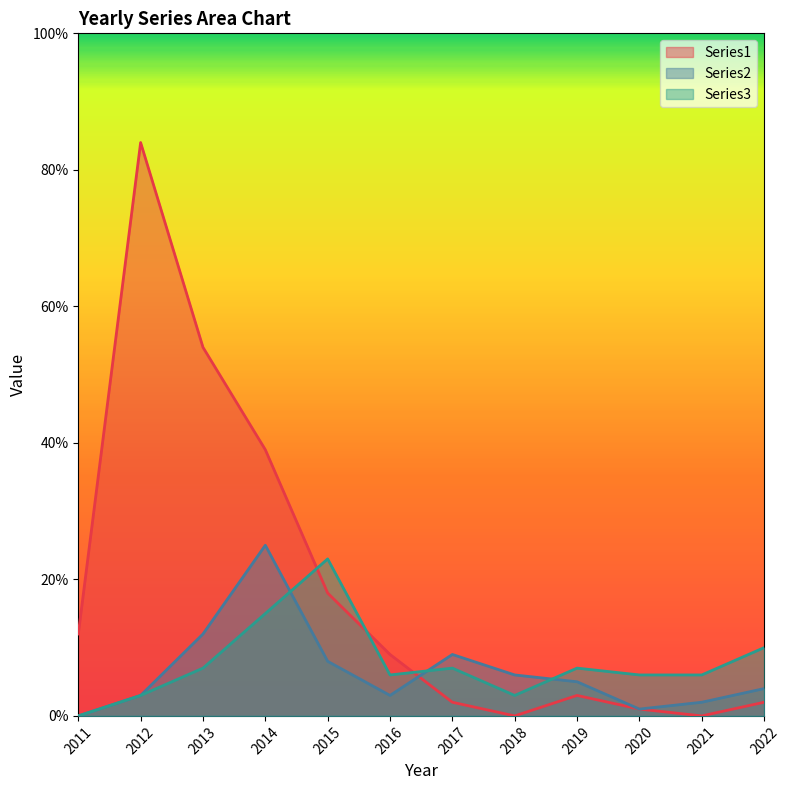

List the series in order of their peak value, highest first.

Series1, Series2, Series3